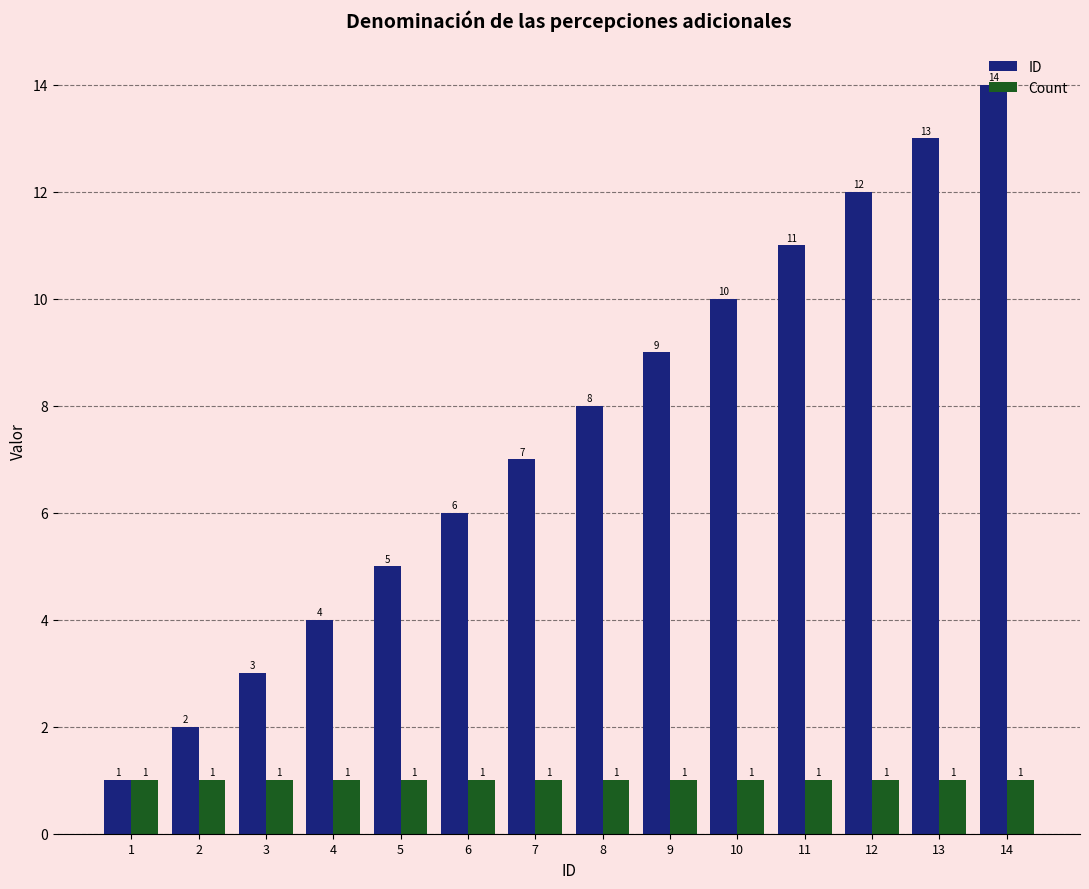

List the series in order of their overall mean, highest first.

ID, Count